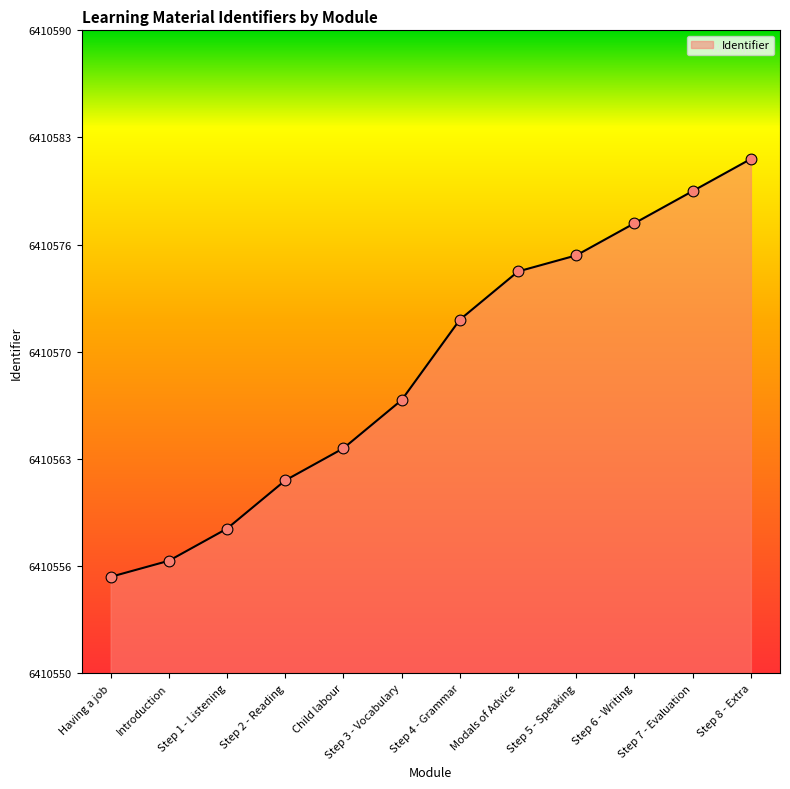

What is the change in value from Step 4 - Grammar to Step 5 - Speaking?

+4